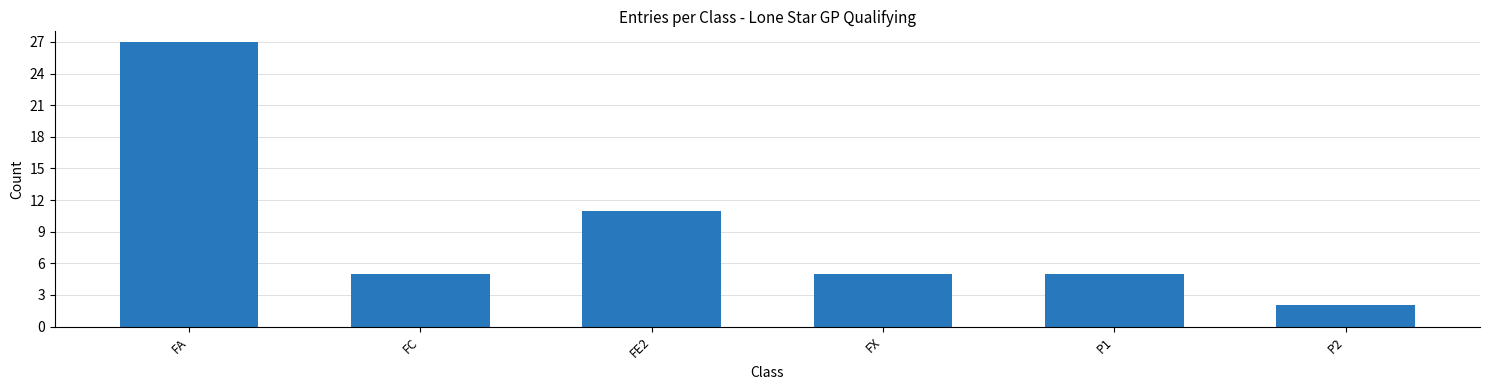

Is it true that the value at P2 is 2?

True